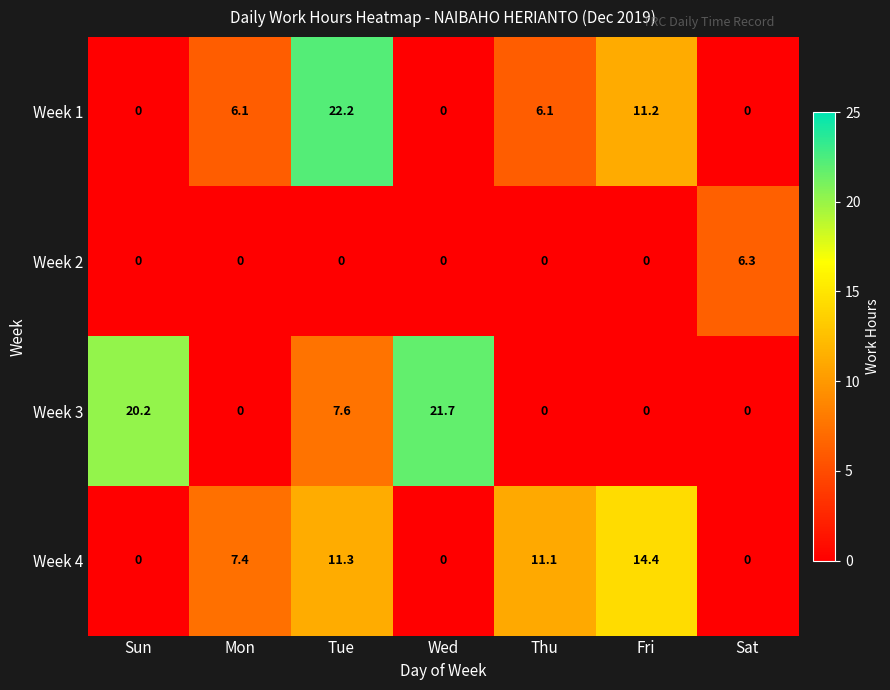

At which category does the chart reach its peak across all series?

Tue